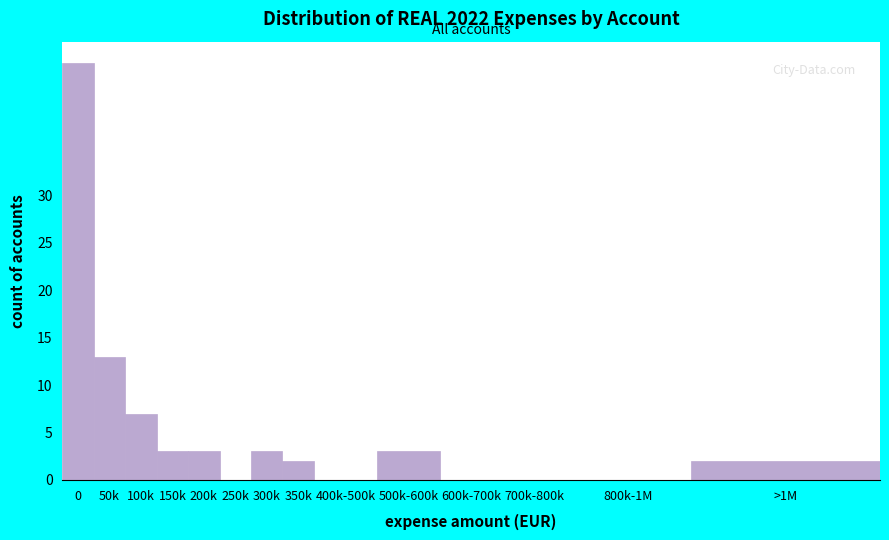

Reading left to right, list all the values displayed in this chart.

0=44	50k=13	100k=7	150k=3	200k=3	250k=0	300k=3	350k=2	400k-500k=0	500k-600k=3	600k-700k=0	700k-800k=0	800k-1M=0	>1M=2